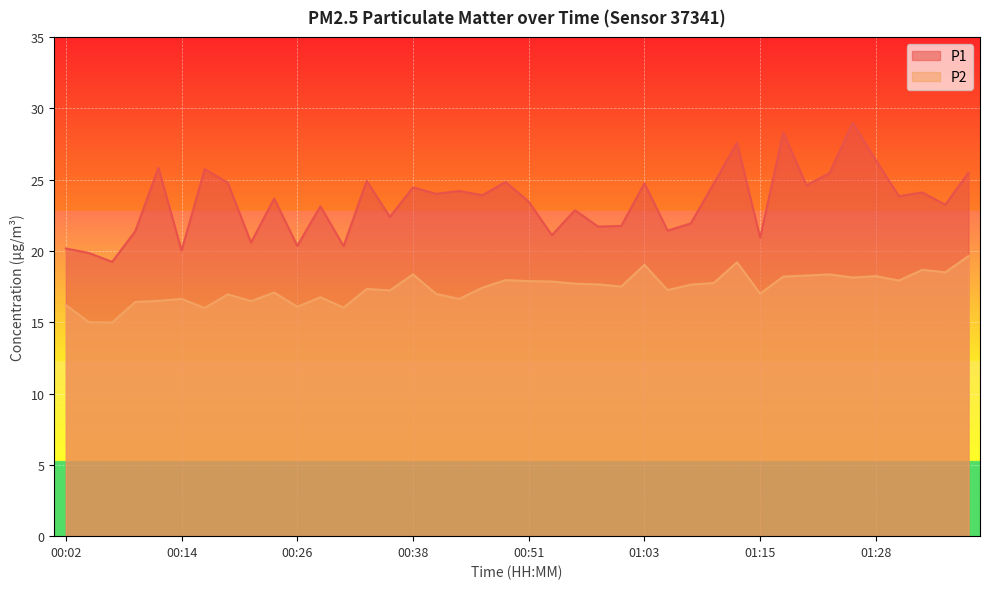

How many interior local valleys does the P1 series have?

15